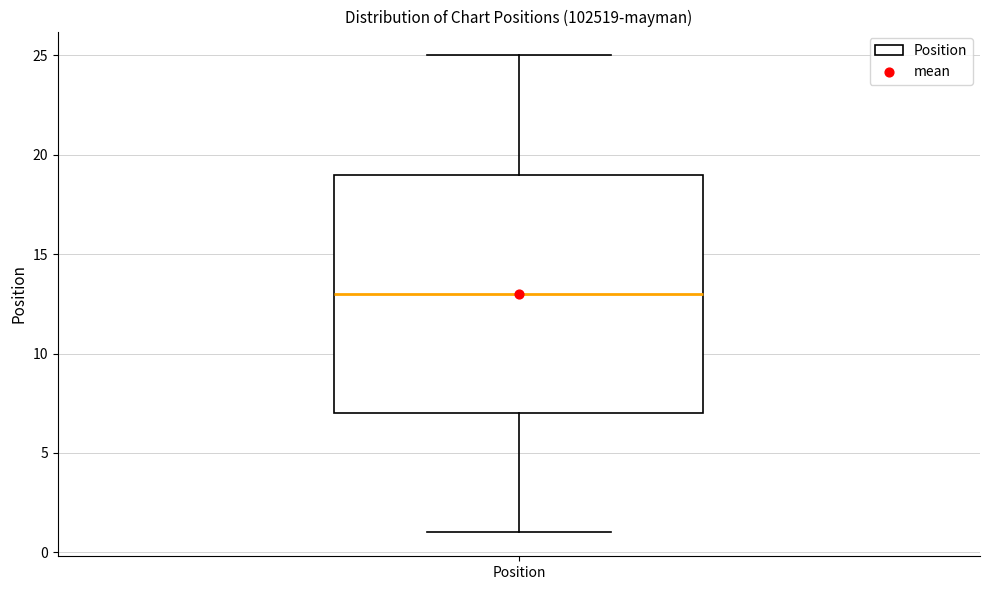

Read this box plot against the y-axis: the position of the median line, the range covered by the box, and the ends of both whiskers. The values are not printed on the chart, so give them approximately, as read against the axis.

median 13, box 7 to 19, whiskers 1 to 25